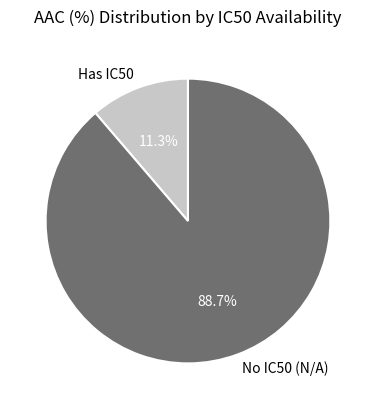

Does No IC50 (N/A) account for over 50% of the chart?

Yes